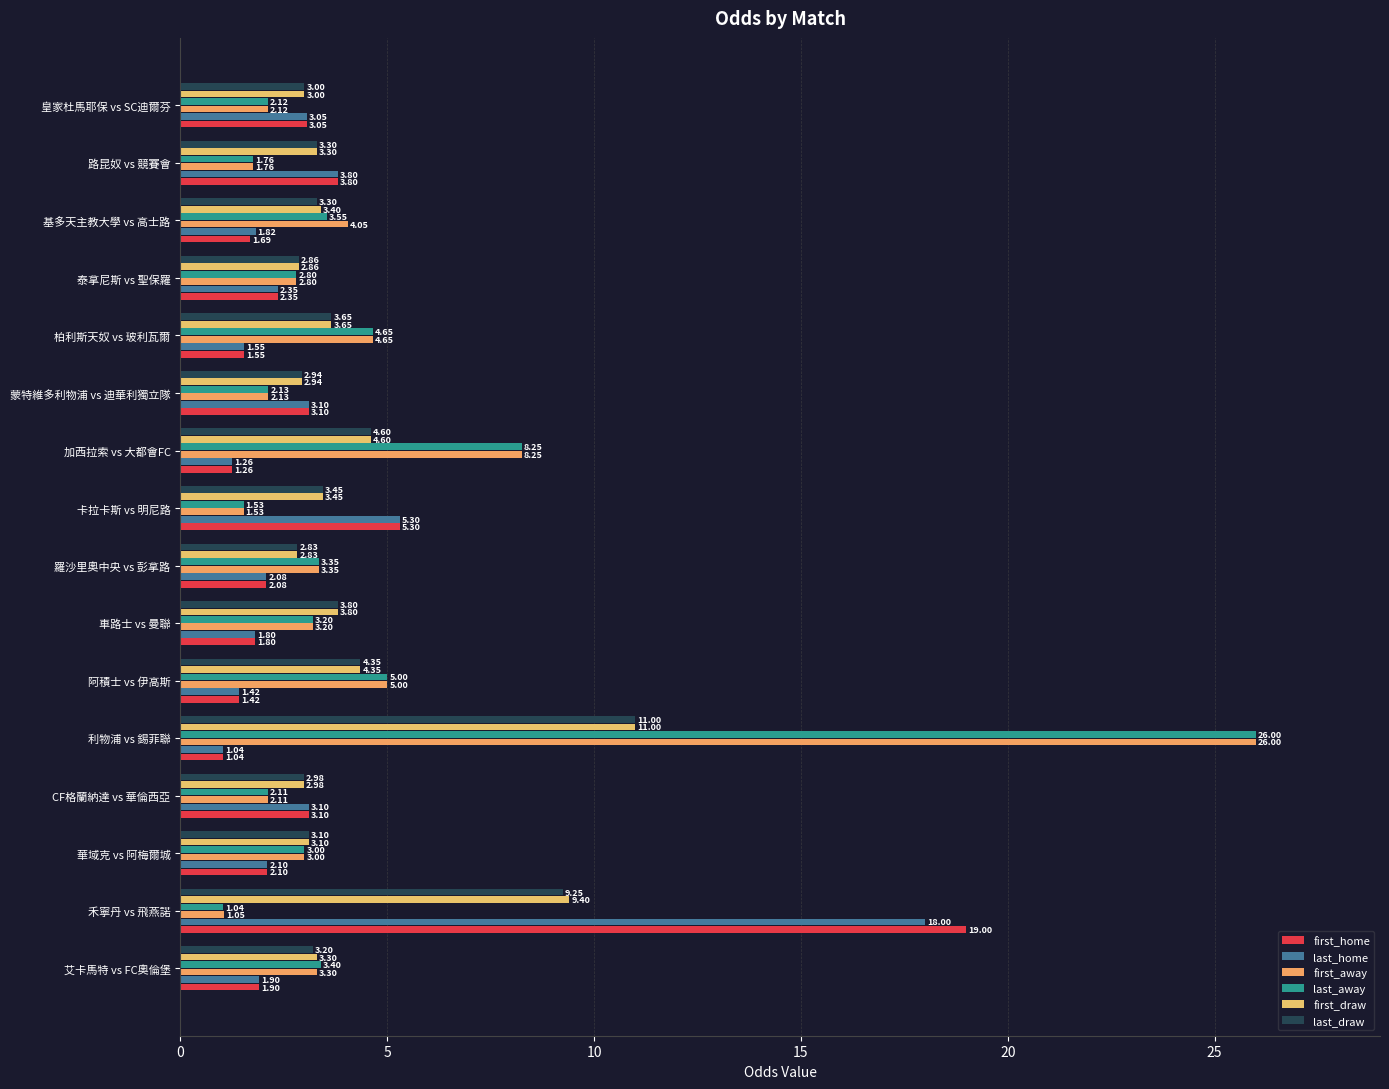

How many data points in last_home are less than 2?

7